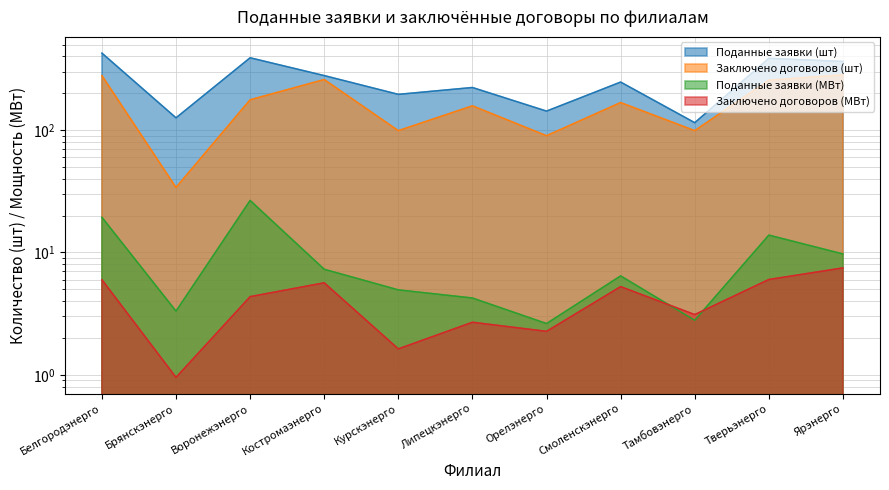

At how many categories does at least one series exceed 212?

7